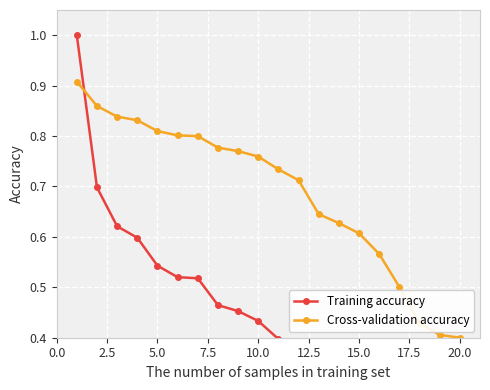

Does the chart display data point markers on the line(s)?

Yes